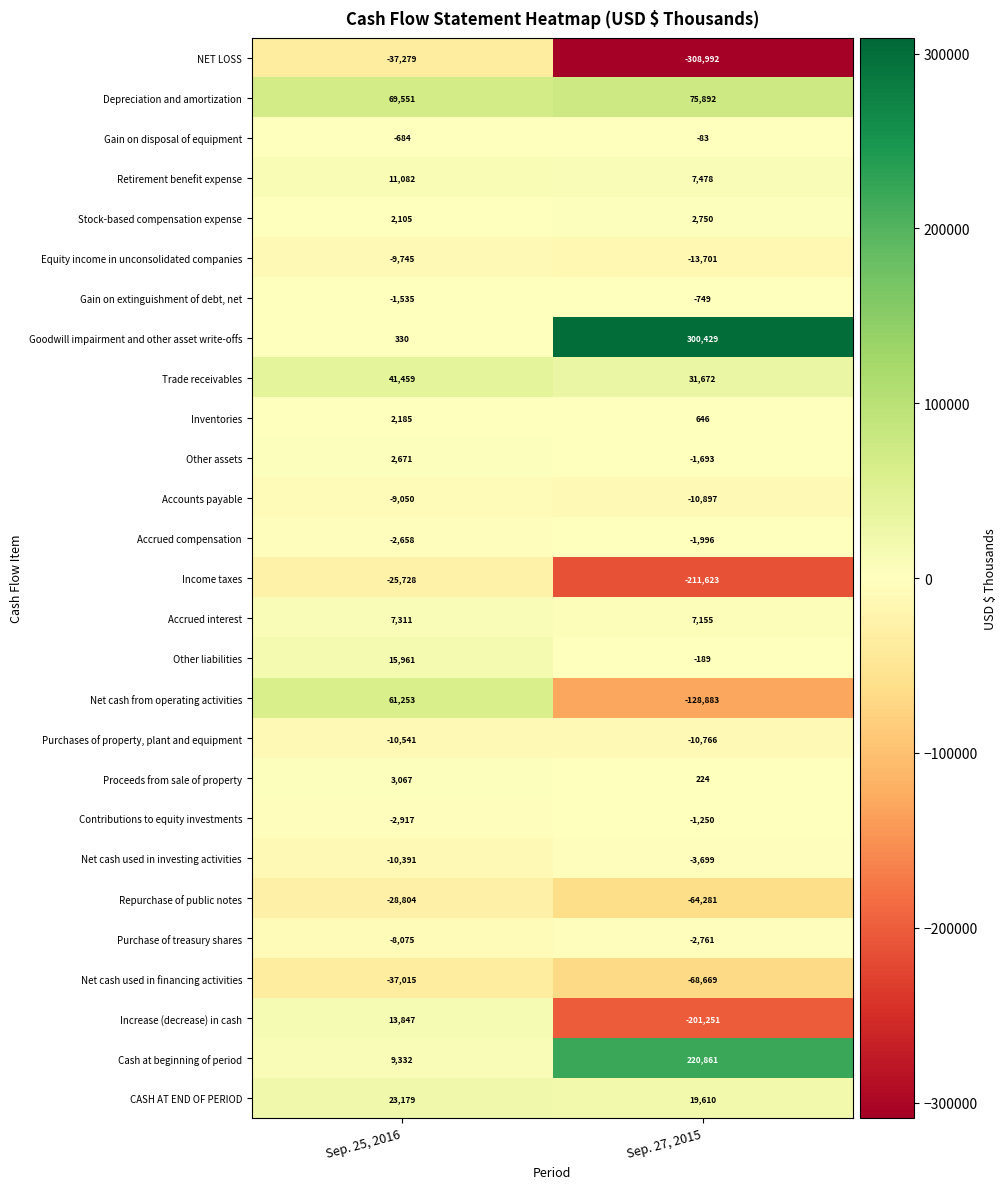

Is the value of Increase (decrease) in cash at Sep. 27, 2015 greater than the value of Accrued compensation at Sep. 25, 2016?

No